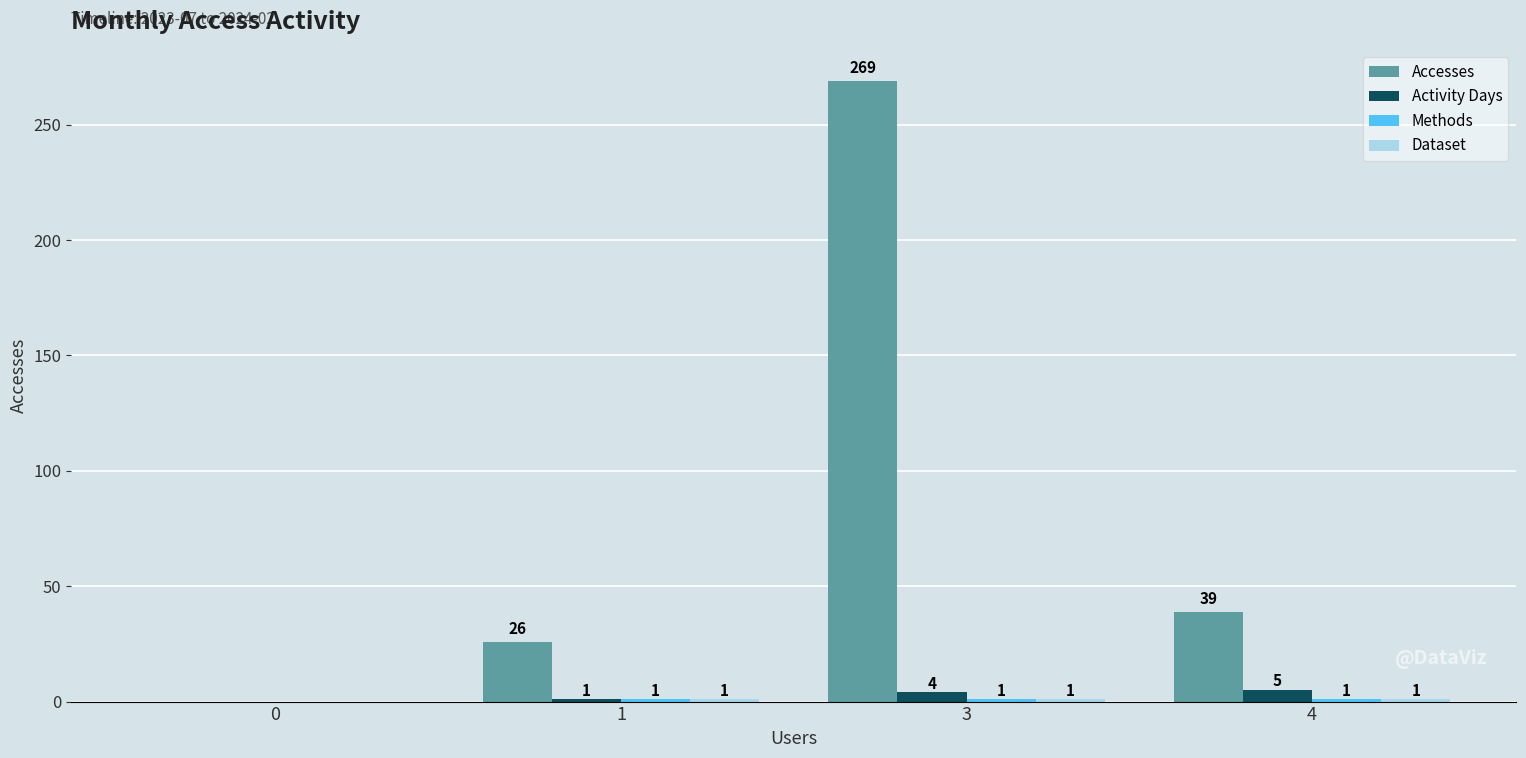

What is the maximum value shown in the chart?

269